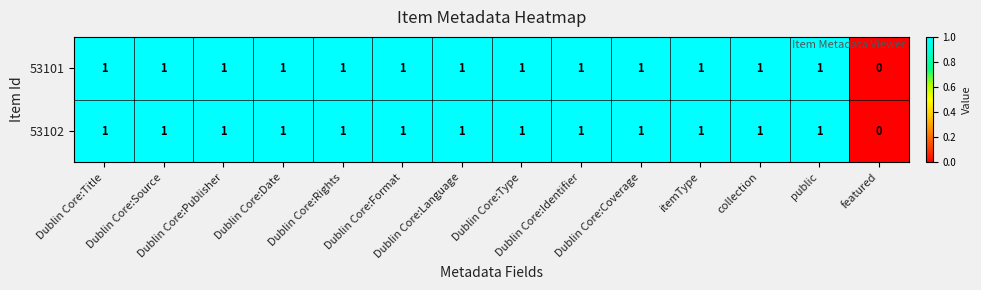

Count the 53102 values in the range 1 to 2.

13